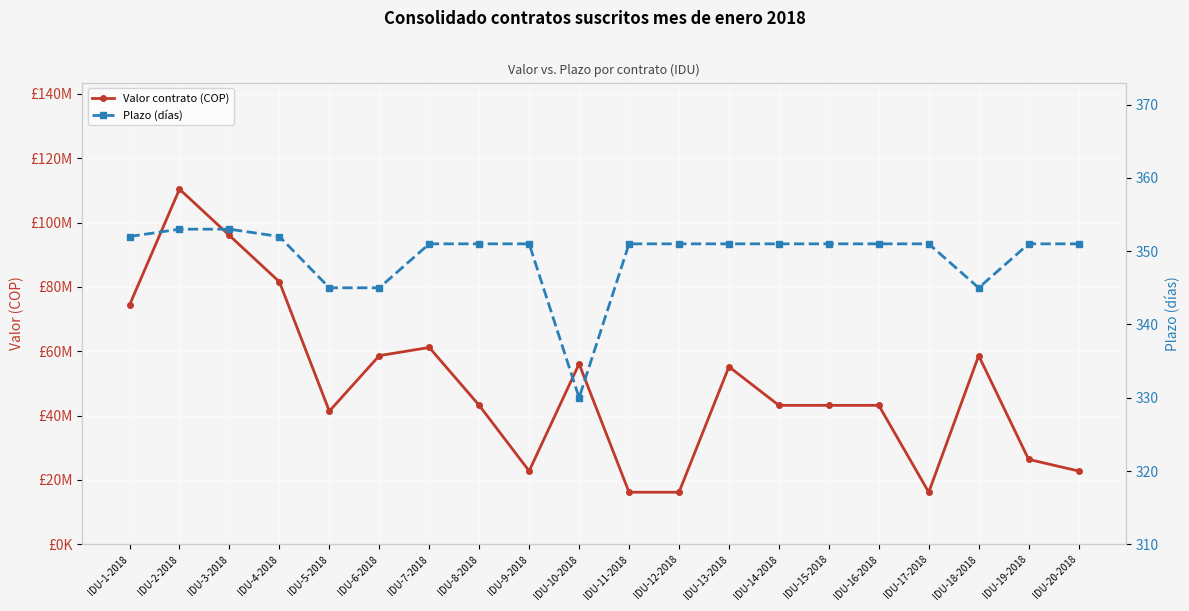

Reading left to right, extract all data points from this chart.

Valor contrato (COP): IDU-1-2018=74400000	IDU-2-2018=110400000	IDU-3-2018=96000000	IDU-4-2018=81600000	IDU-5-2018=41400000	IDU-6-2018=58650000	IDU-7-2018=61200000	IDU-8-2018=43200000	IDU-9-2018=22800000	IDU-10-2018=56100000	IDU-11-2018=16200000	IDU-12-2018=16200000	IDU-13-2018=55200000	IDU-14-2018=43200000	IDU-15-2018=43200000	IDU-16-2018=43200000	IDU-17-2018=16200000	IDU-18-2018=58650000	IDU-19-2018=26400000	IDU-20-2018=22800000
Plazo (días): IDU-1-2018=352	IDU-2-2018=353	IDU-3-2018=353	IDU-4-2018=352	IDU-5-2018=345	IDU-6-2018=345	IDU-7-2018=351	IDU-8-2018=351	IDU-9-2018=351	IDU-10-2018=330	IDU-11-2018=351	IDU-12-2018=351	IDU-13-2018=351	IDU-14-2018=351	IDU-15-2018=351	IDU-16-2018=351	IDU-17-2018=351	IDU-18-2018=345	IDU-19-2018=351	IDU-20-2018=351